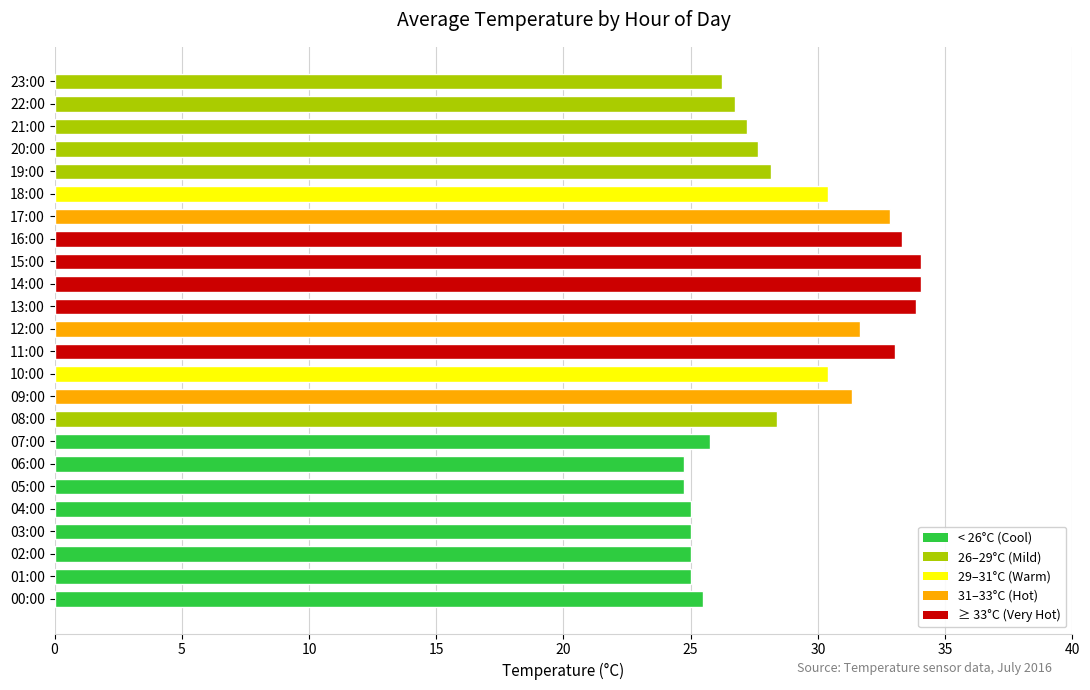

What is the sum of all values?

690.1